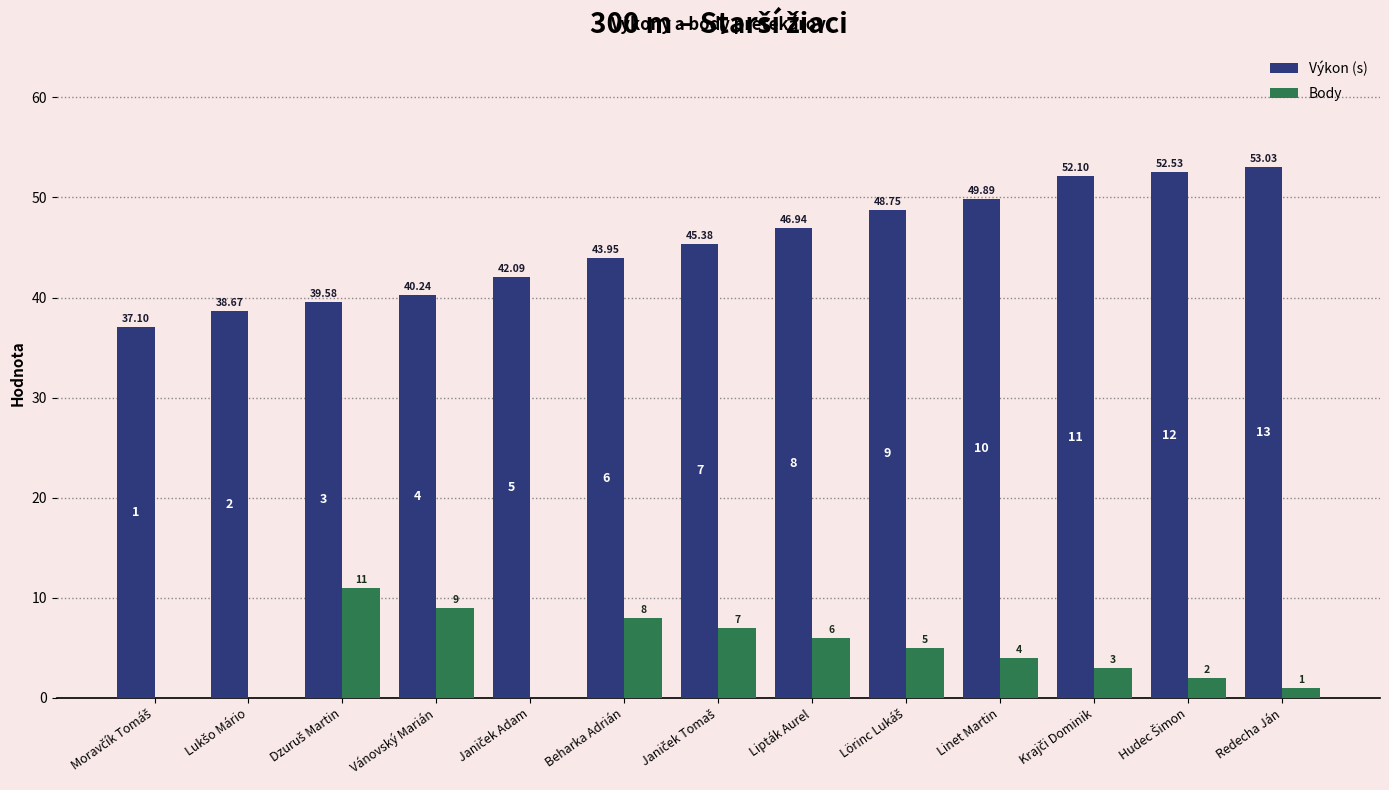

What value does the Body series have at Redecha Ján?

1.0